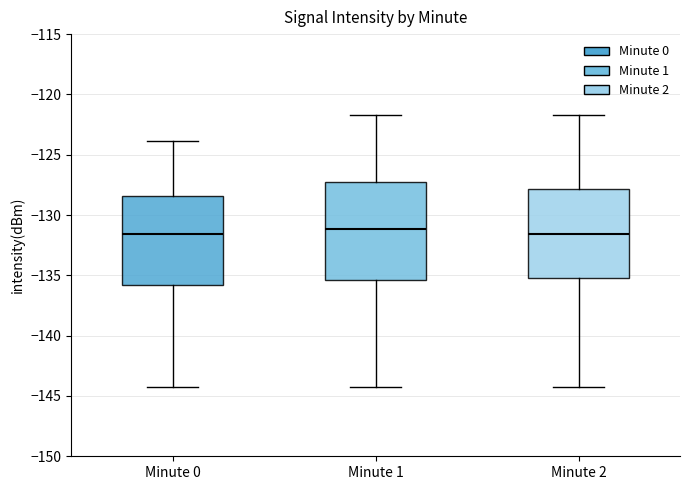

Which box is the tallest, from its lower edge to its upper edge?

Minute 1